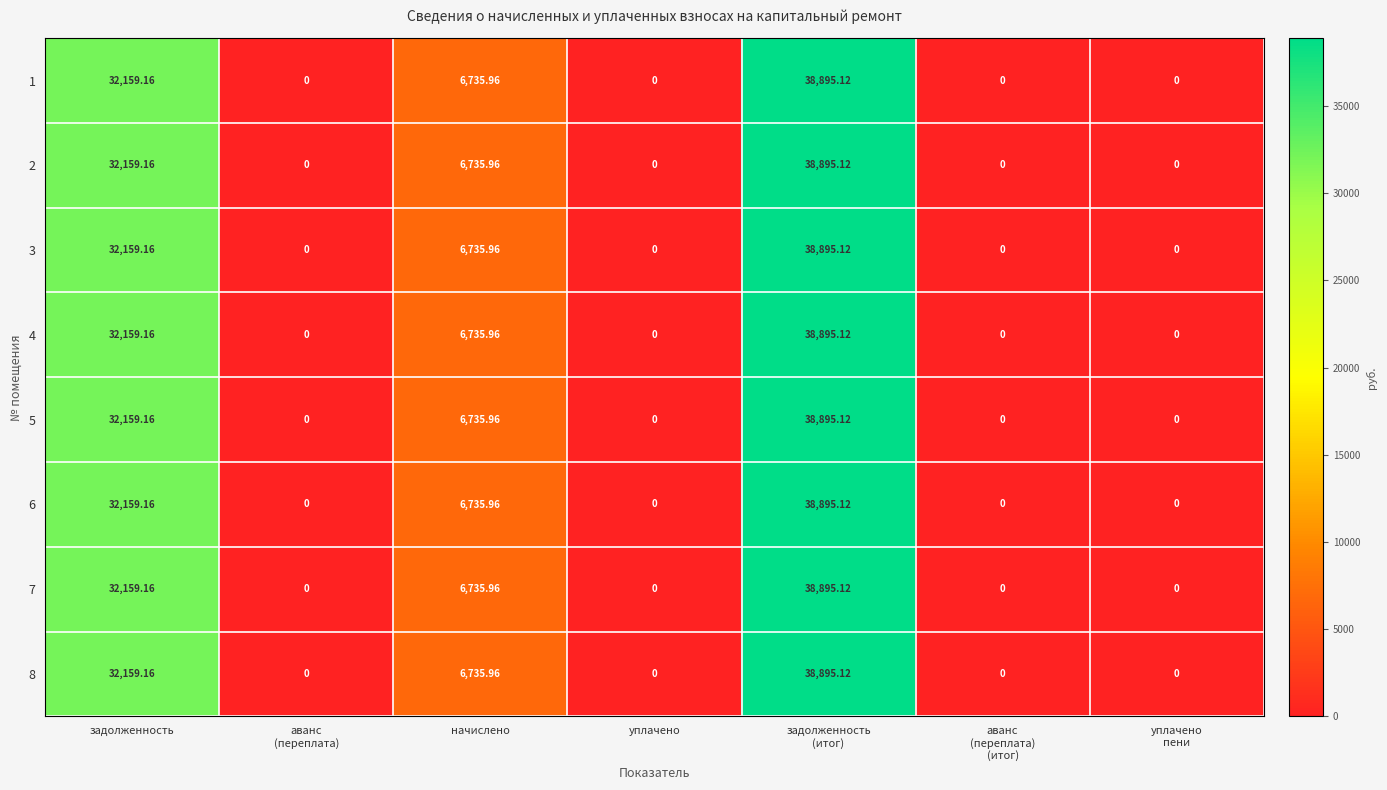

At which label is 1 closest to 19447?

начислено